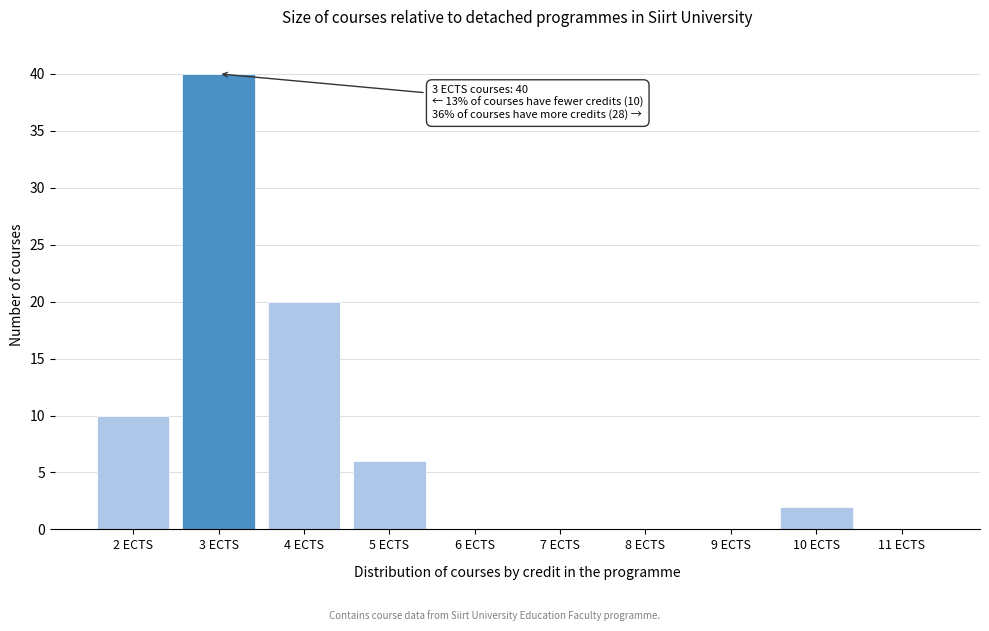

Reading left to right, list all the values displayed in this chart.

2 ECTS=10	3 ECTS=40	4 ECTS=20	5 ECTS=6	6 ECTS=0	7 ECTS=0	8 ECTS=0	9 ECTS=0	10 ECTS=2	11 ECTS=0